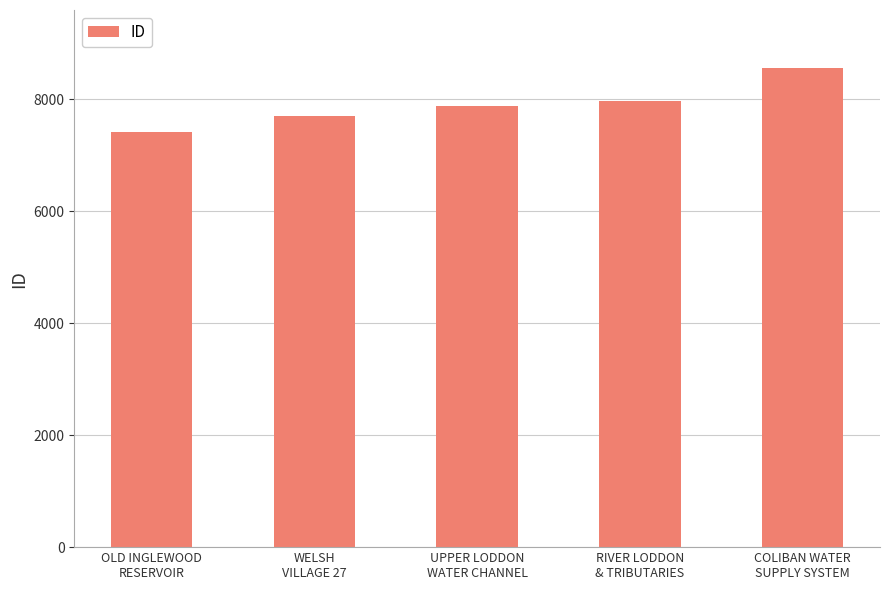

How many data points does each series have?

5